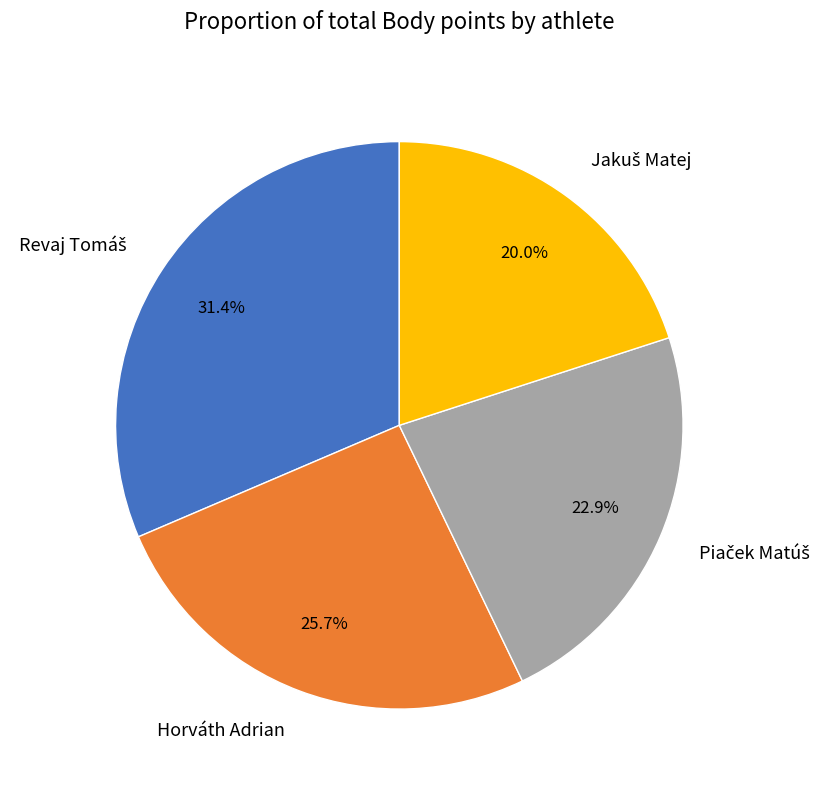

What percentage is NOT represented by Horváth Adrian?

74.3%